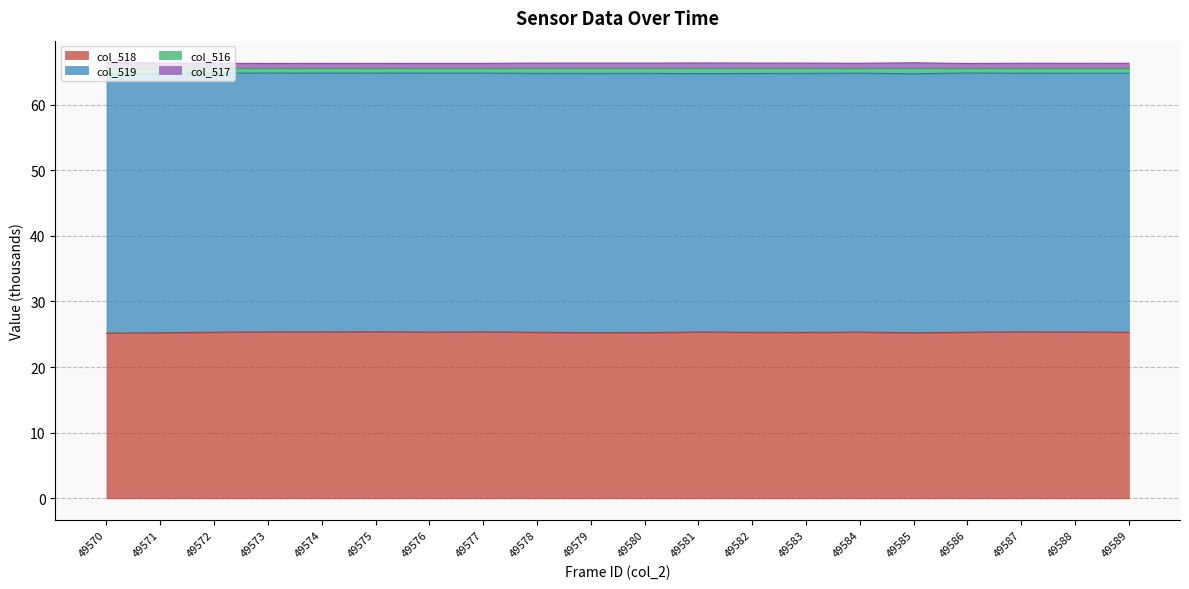

Does the chart display data point markers on the line(s)?

No